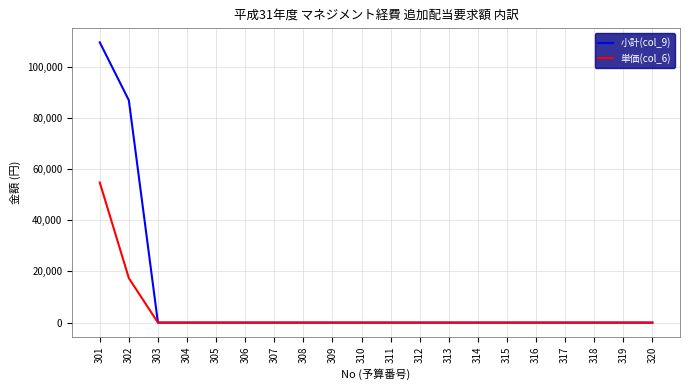

Rank the series by their maximum value, from lowest to highest.

単価(col_6), 小計(col_9)